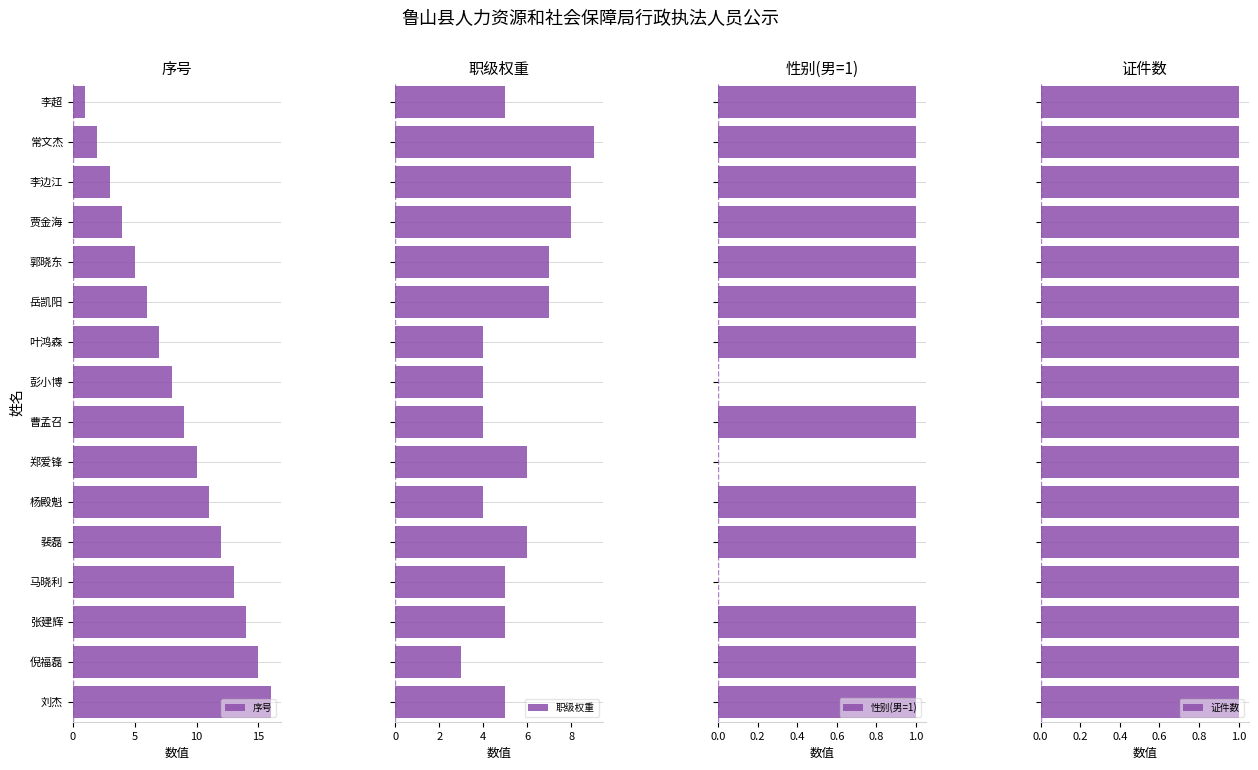

What is the highest value of the 序号 series?

16